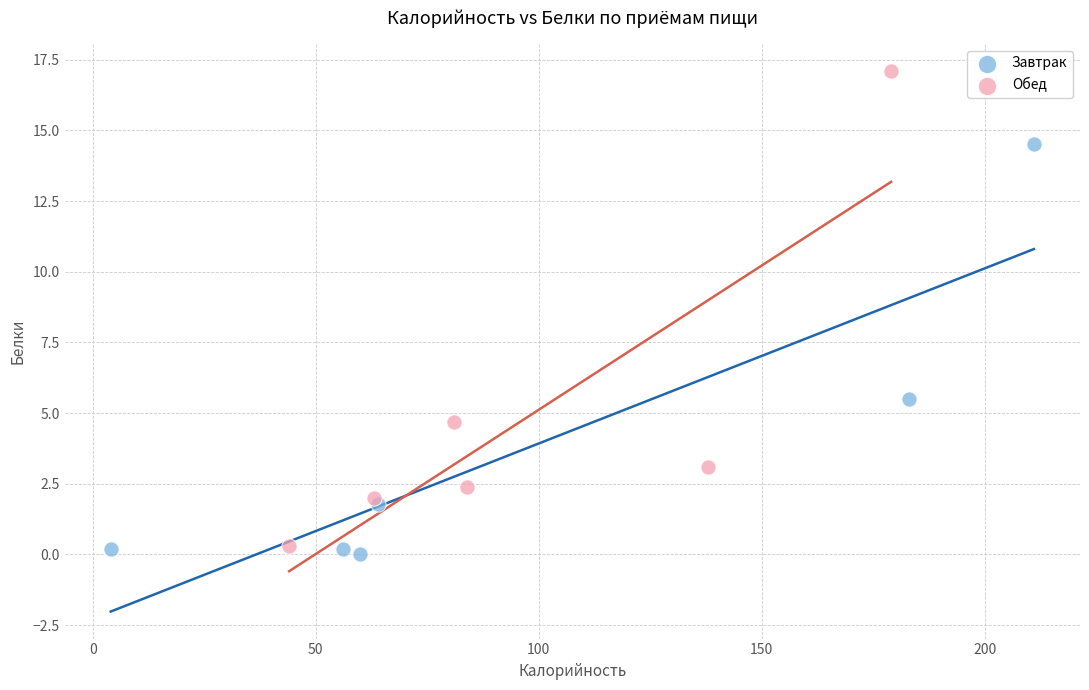

What are all the series names shown in the legend?

Завтрак, Обед